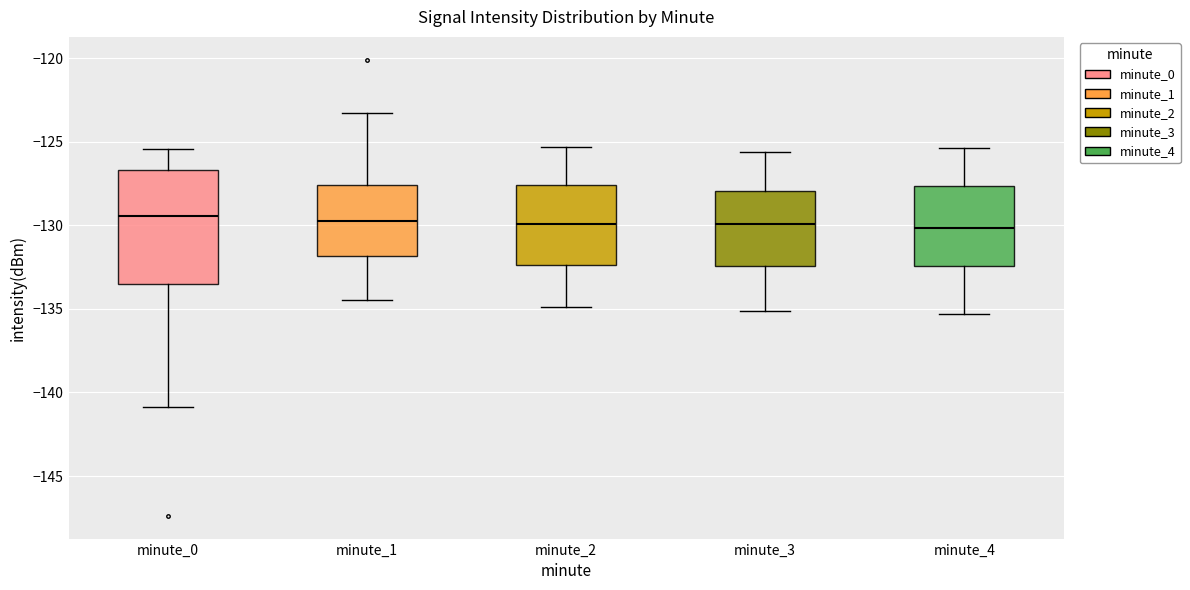

Where does the upper whisker of the box for minute_2 end on the y-axis? The values are not printed on the chart, so give them approximately, as read against the axis.

-125.5